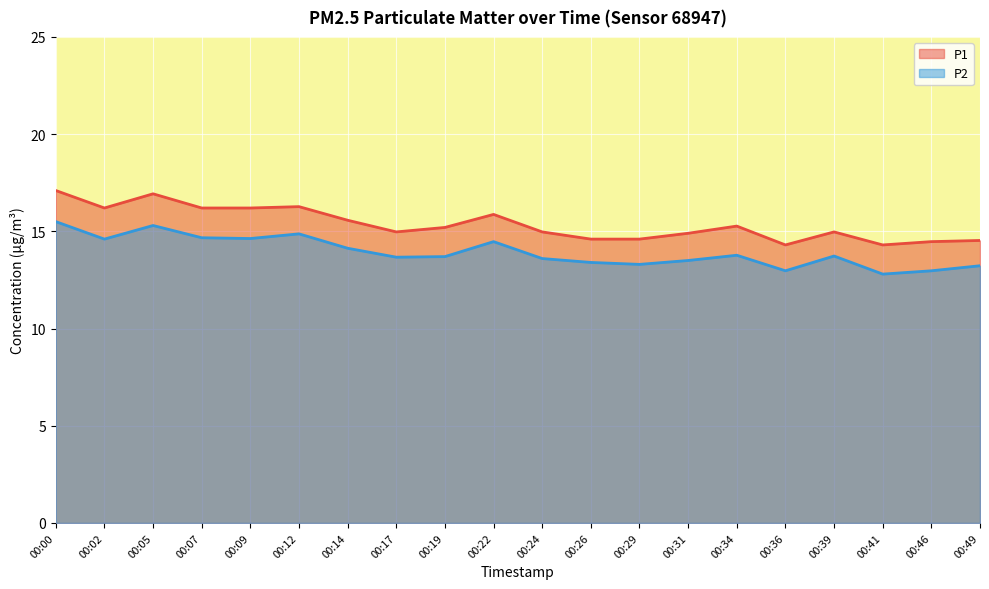

At how many categories does at least one series exceed 13?

20